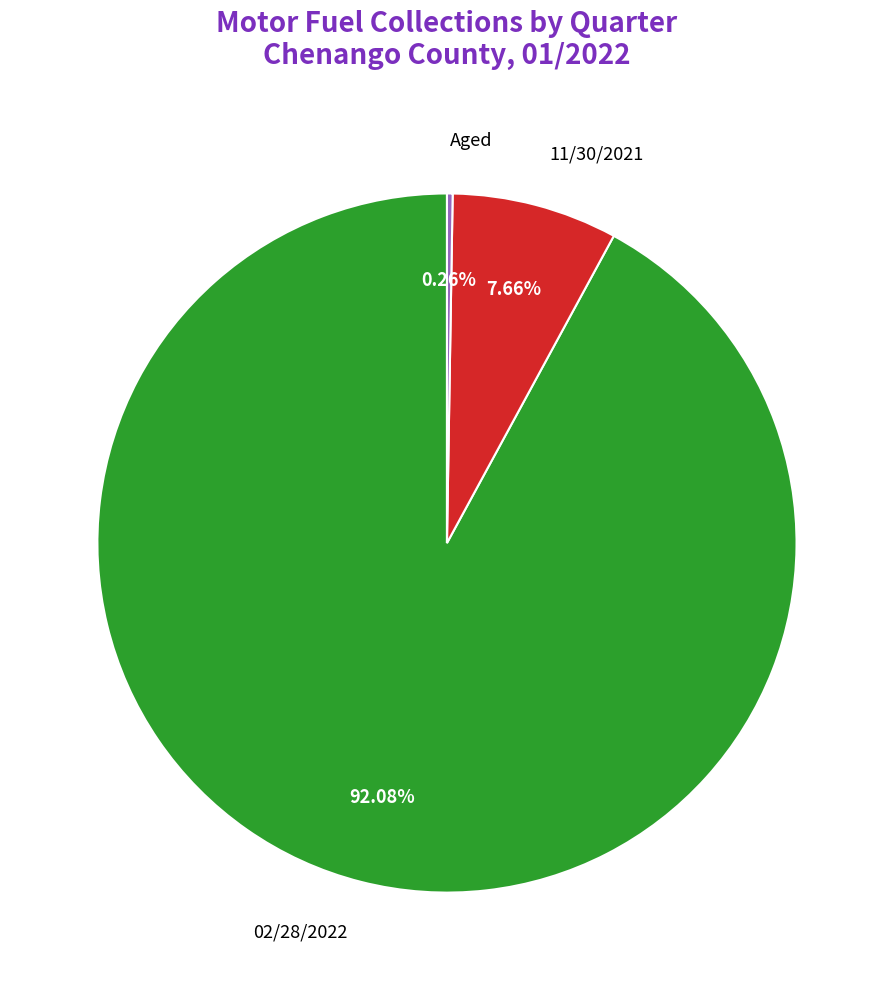

What is the ratio of the value at 02/28/2022 to the value at 11/30/2021?

12.0